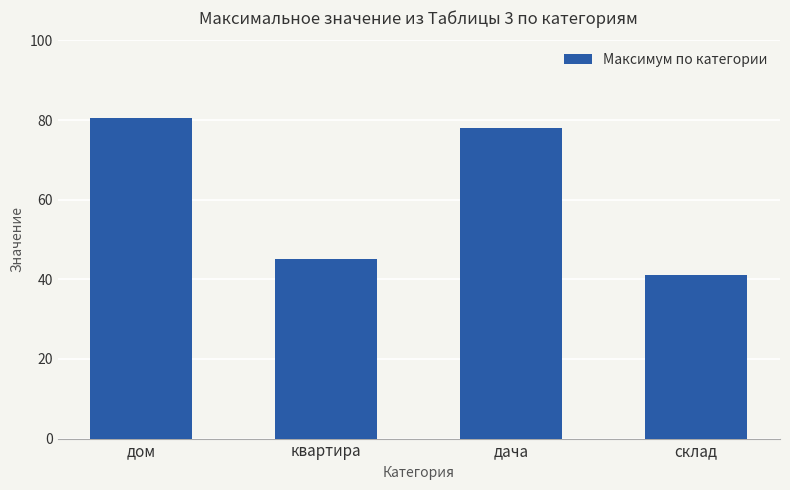

What is the sum of the values at дом and квартира?

125.5